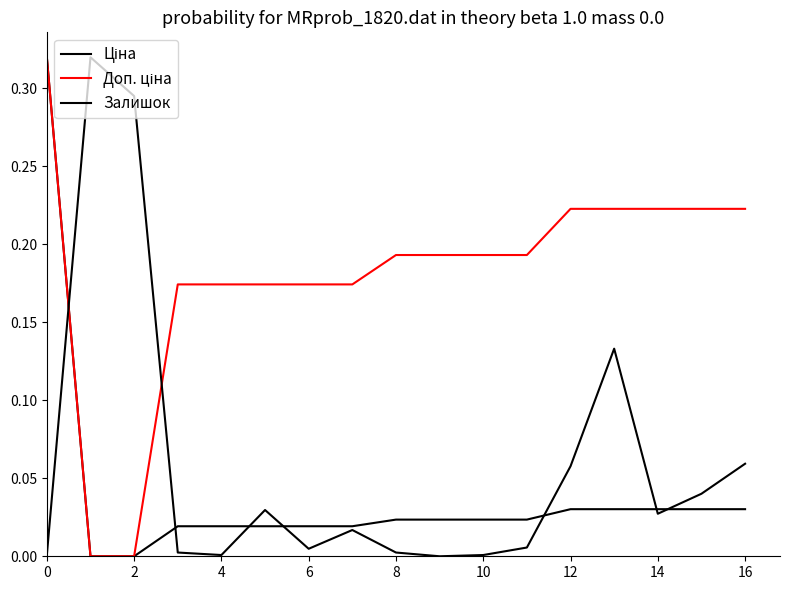

What is the difference between the maximum and second lowest values in the Залишок series?

0.3